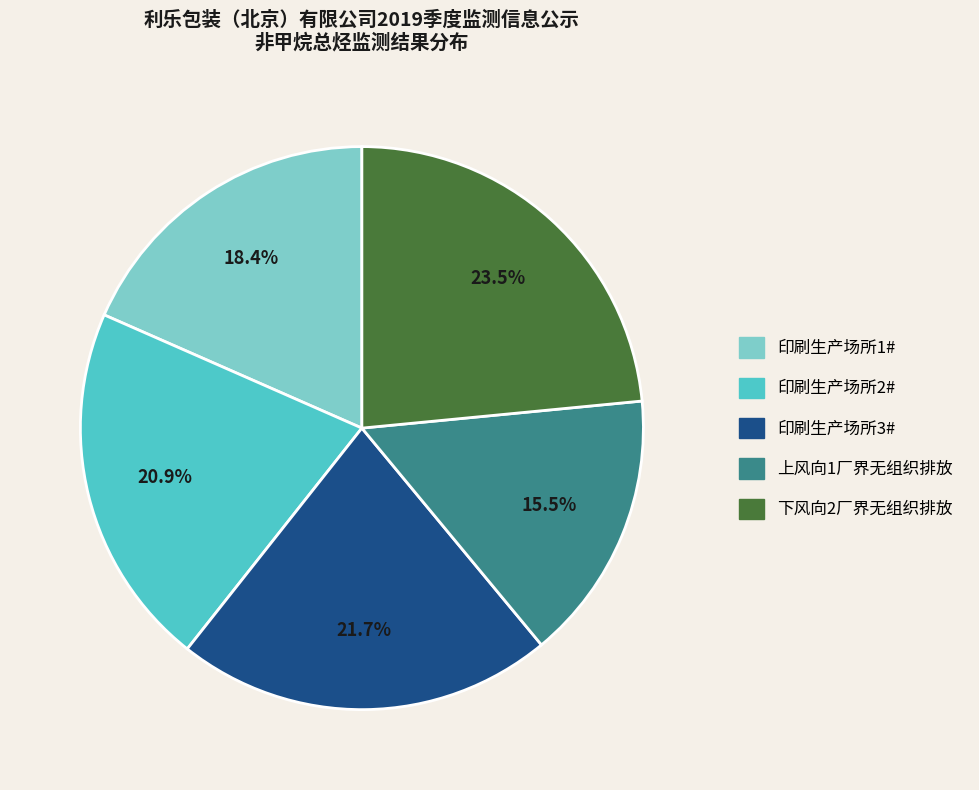

Count the number of slices in the pie.

5